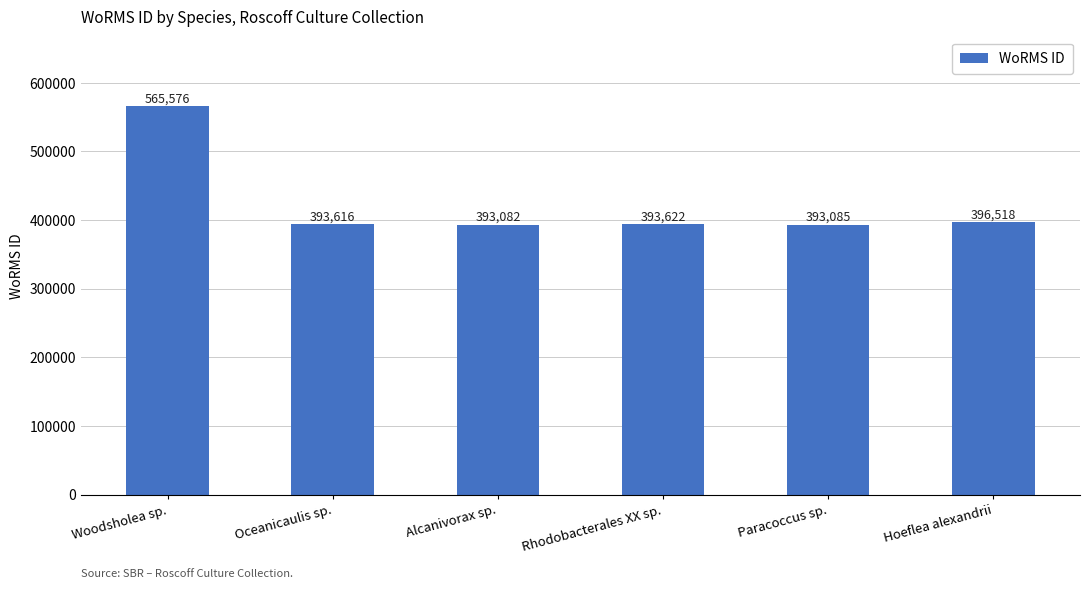

What is the change in value from Woodsholea sp. to Paracoccus sp.?

-172491